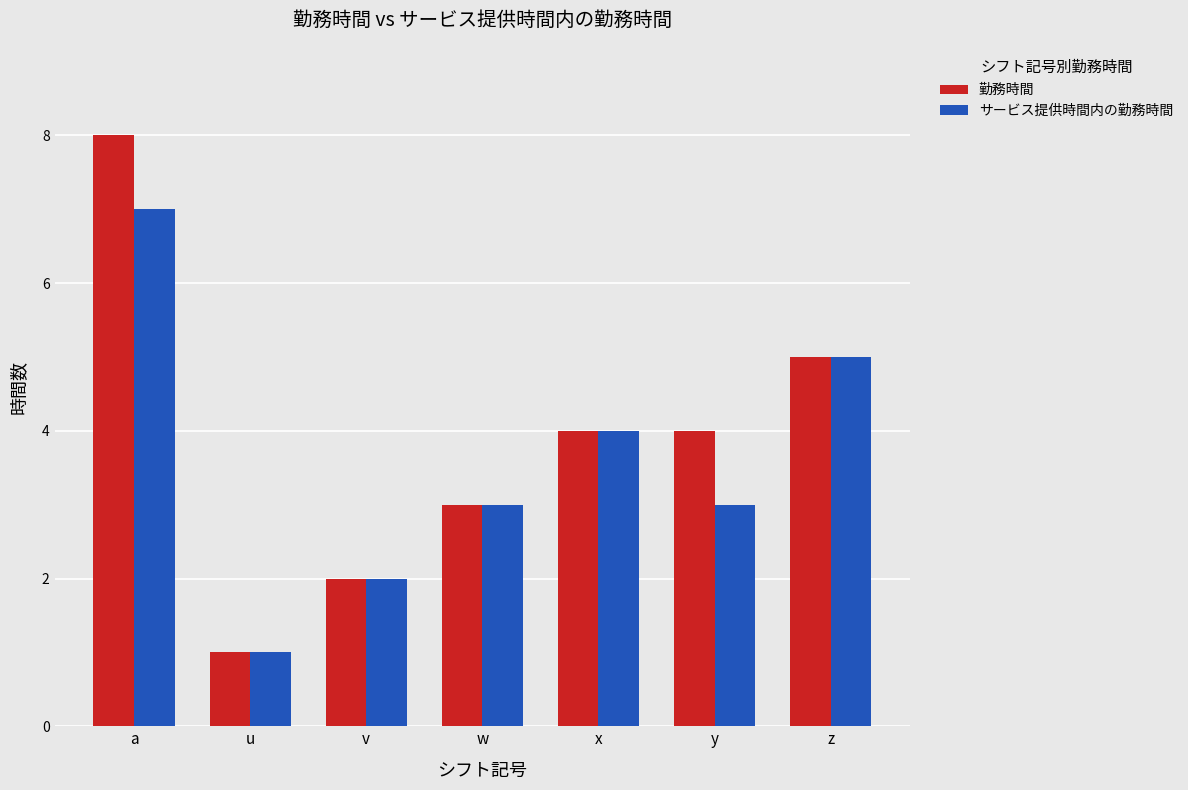

How many data points does each series have?

7